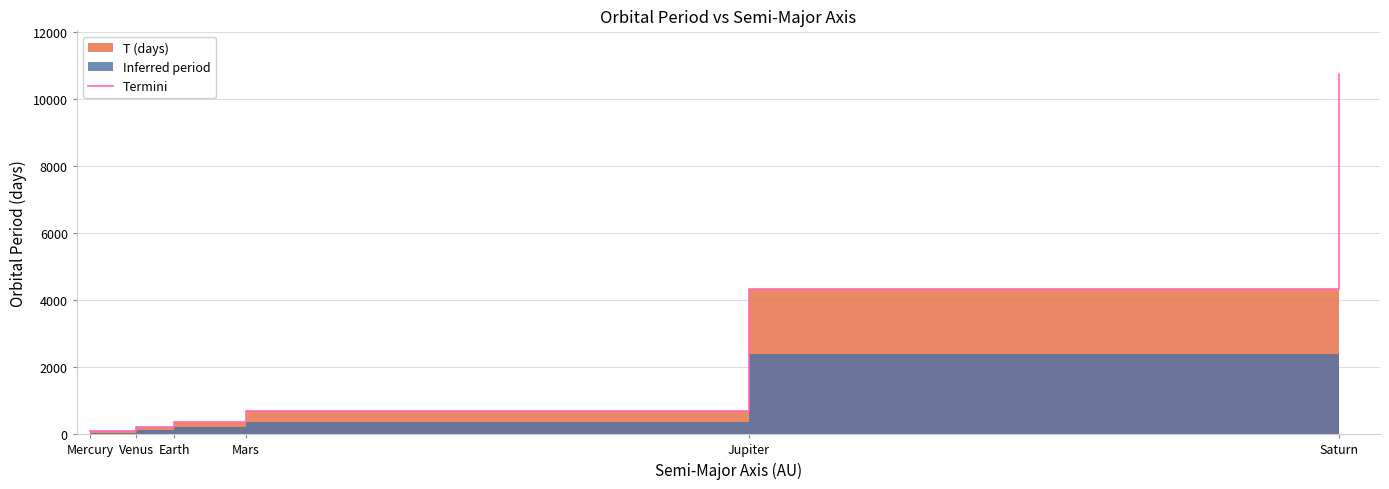

What is the label of the 6th point from the right?

Mercury